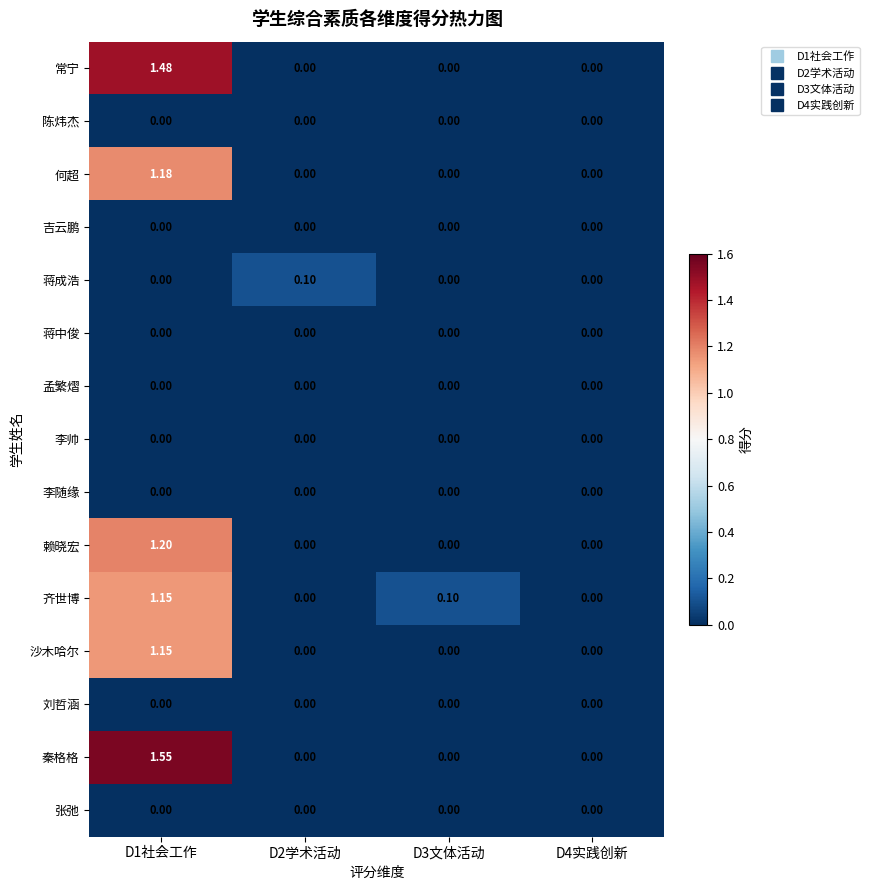

Which series has the widest spread of values?

秦格格